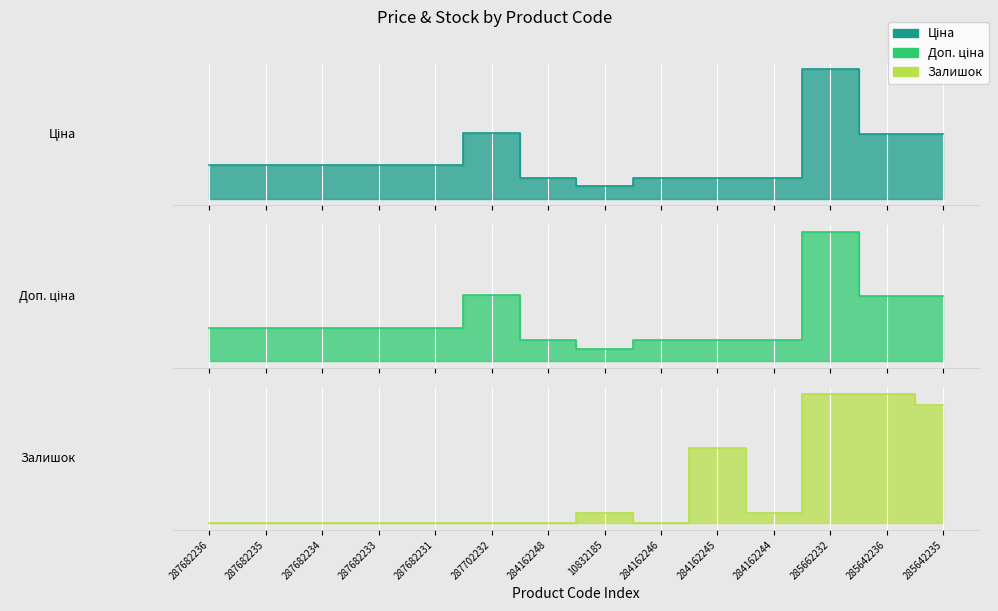

True or false: Доп. ціна has more than 1 interior local peaks.

True